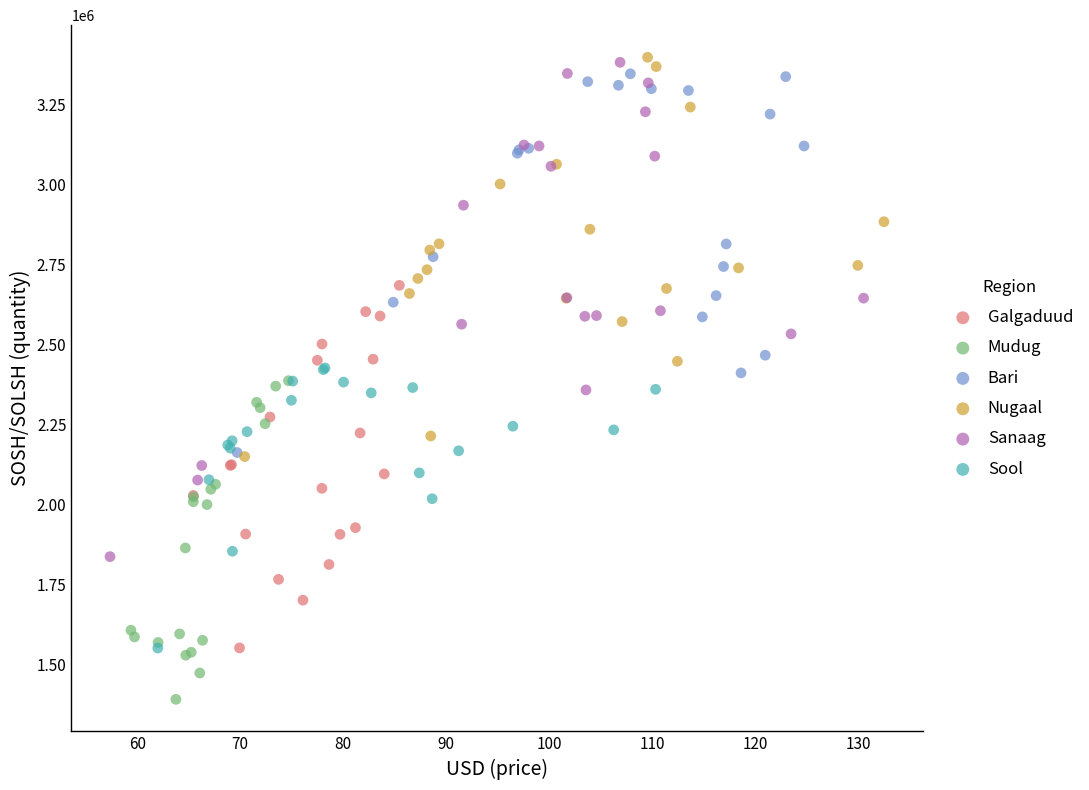

Which series reaches the minimum Y coordinate?

Mudug